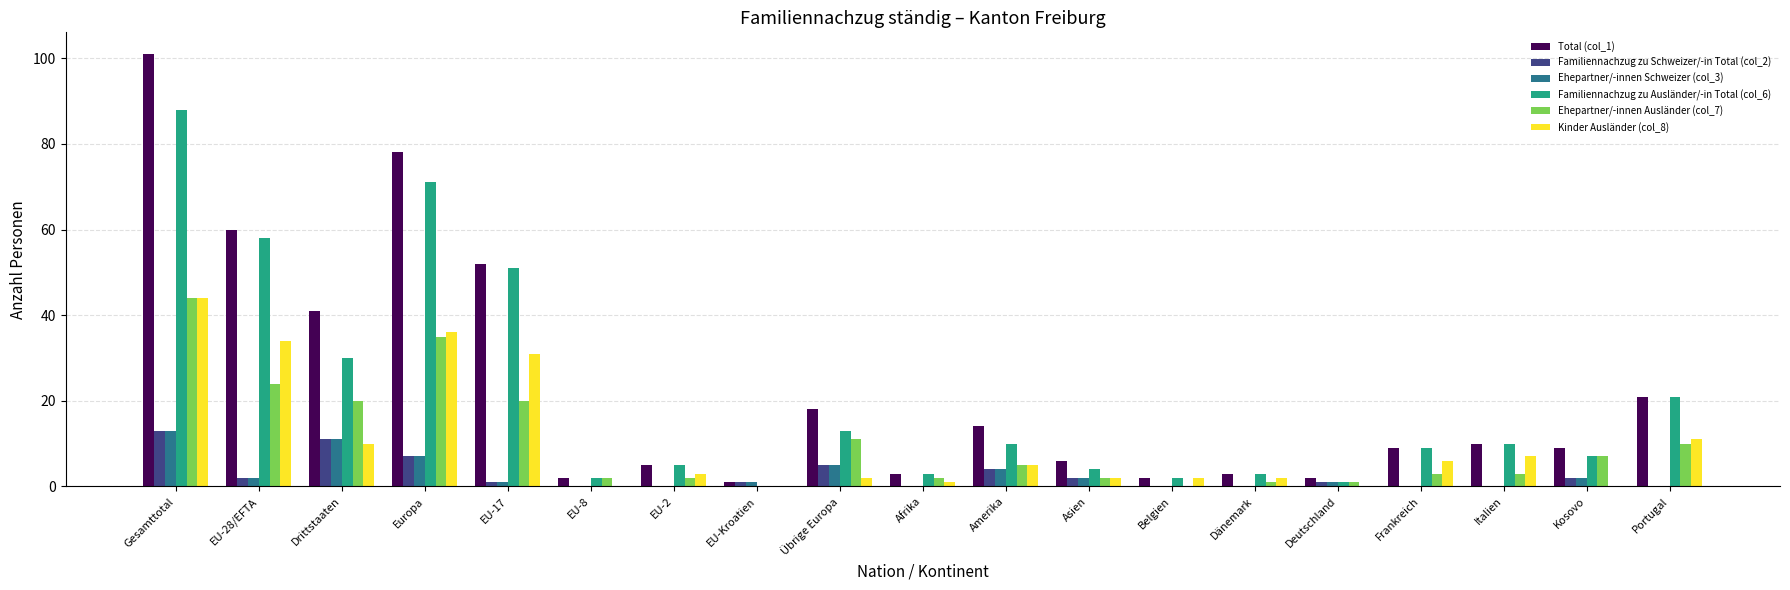

True or false: Ehepartner/-innen Ausländer (col_7) has a value of 0 at Belgien.

True